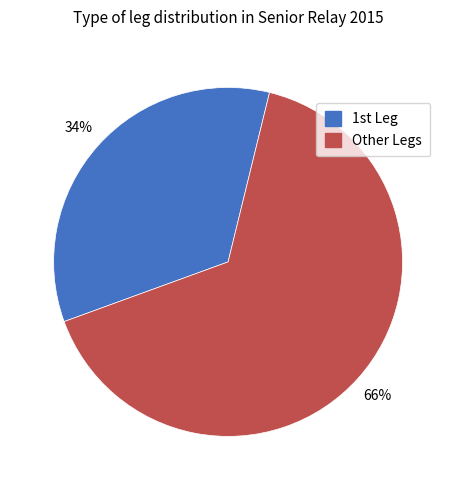

What percentage is the Other Legs slice, to the nearest percent?

66%